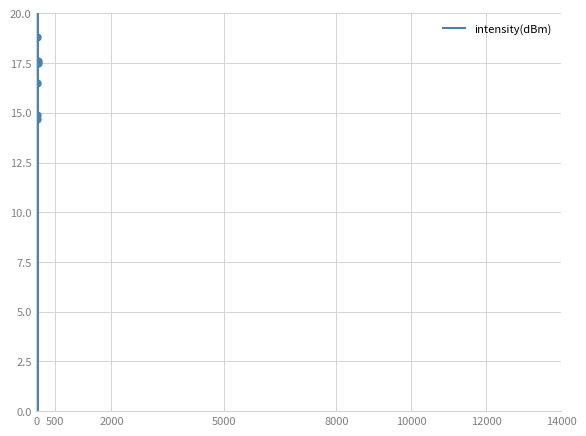

What is the approximate value at 14000?

10.2